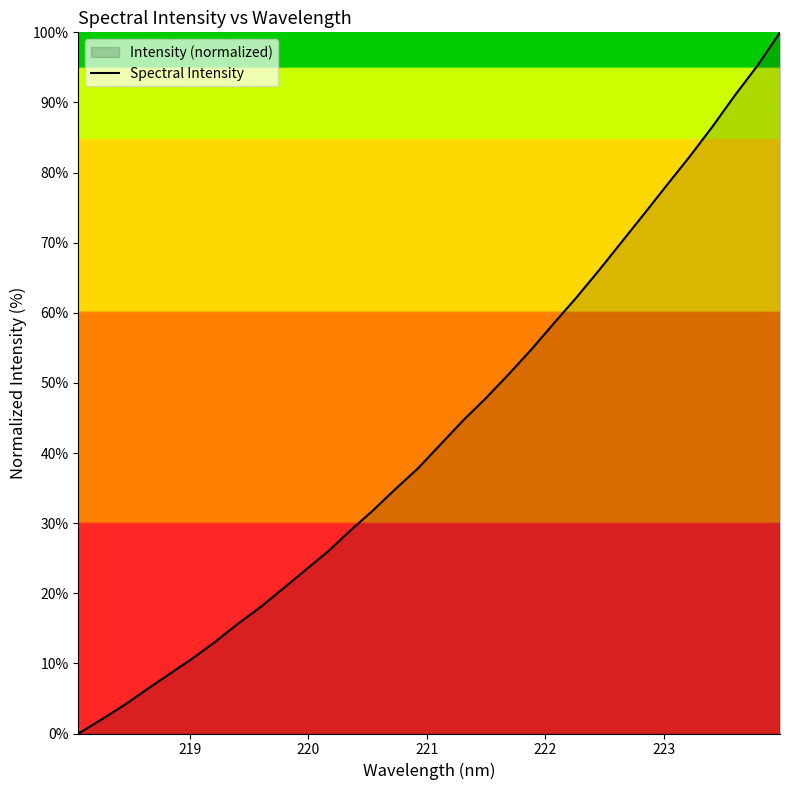

What is the difference between the maximum and minimum values?

100.0